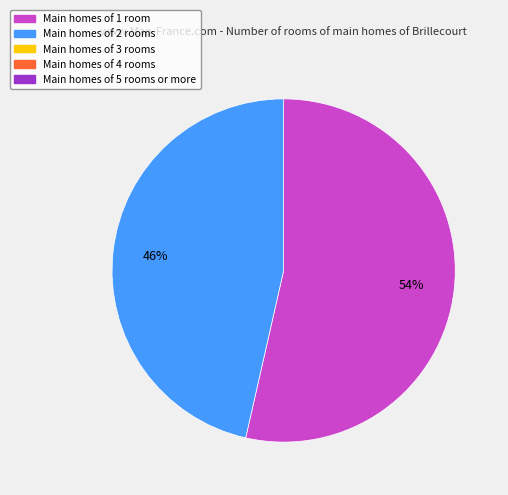

To the nearest percent, what is the average slice percentage?

50%